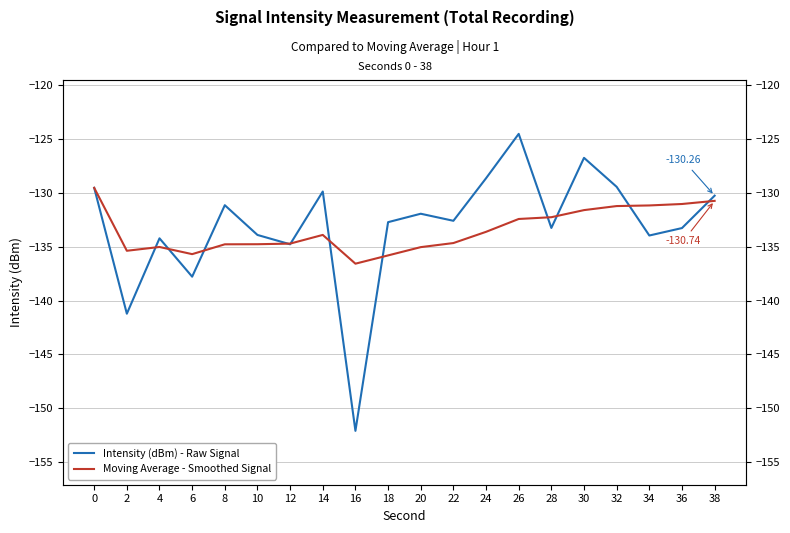

What is the approximate value of Intensity (dBm) - Raw Signal at 24?

-128.6